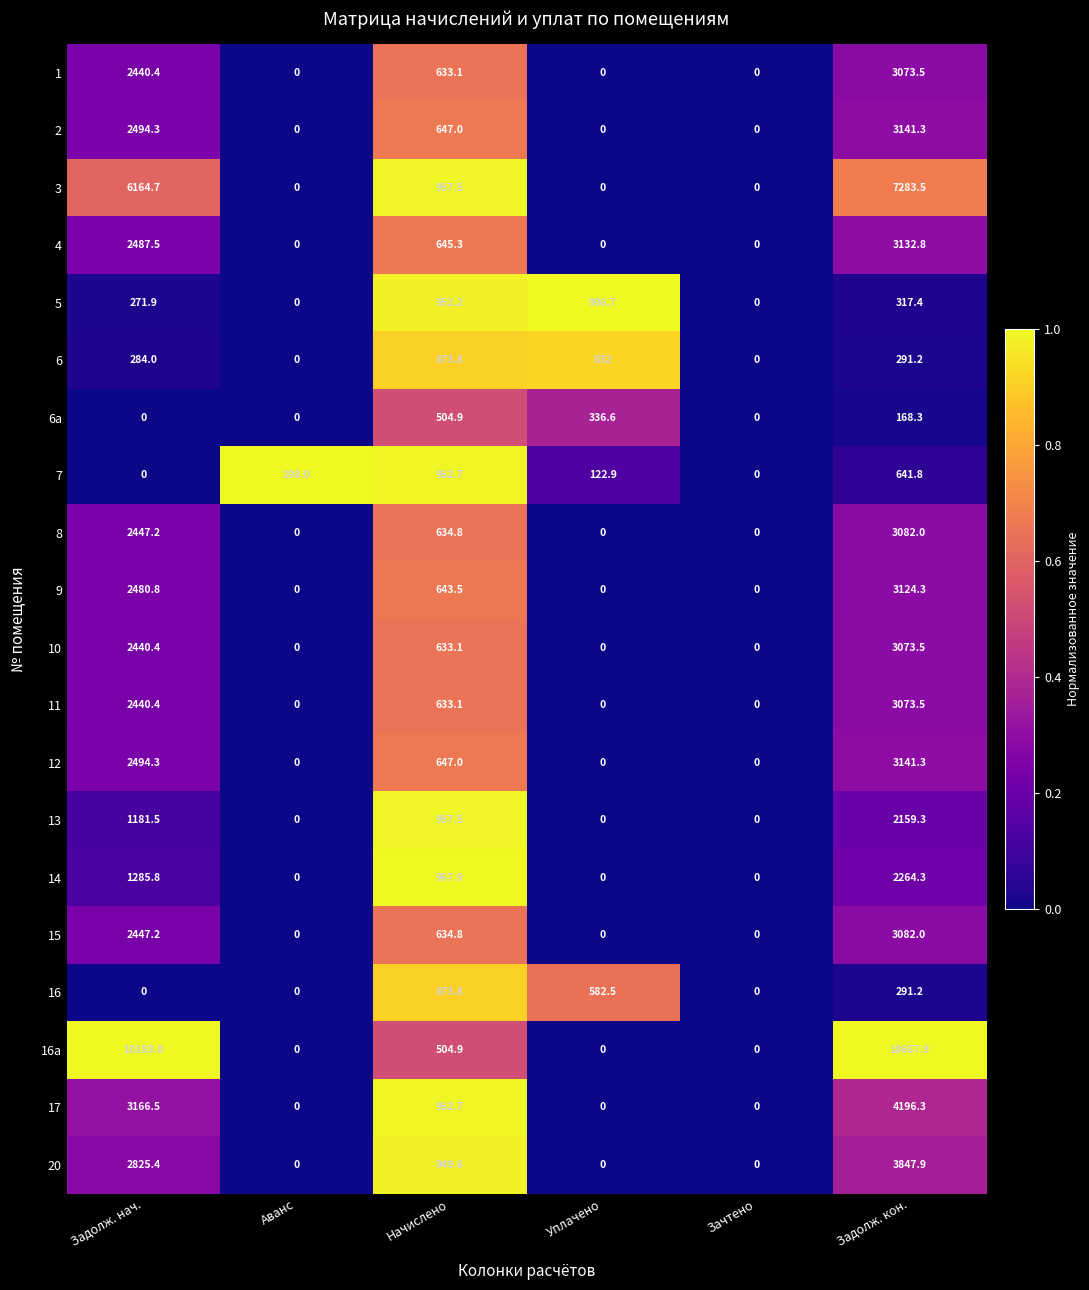

Which series has the widest spread of values?

16a